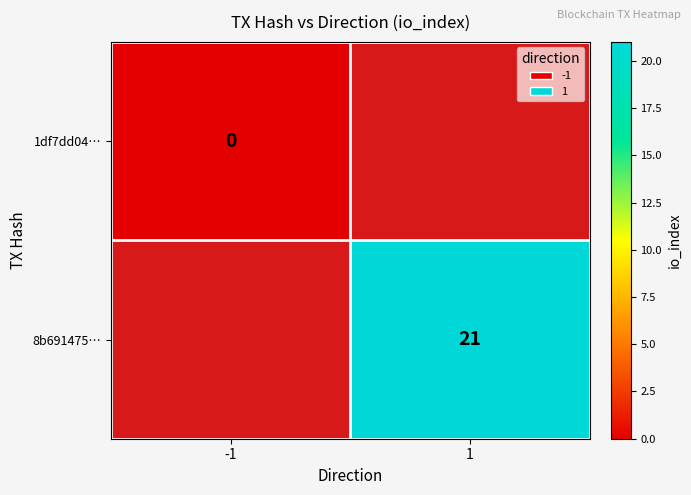

What is the maximum value shown in the chart?

21.0